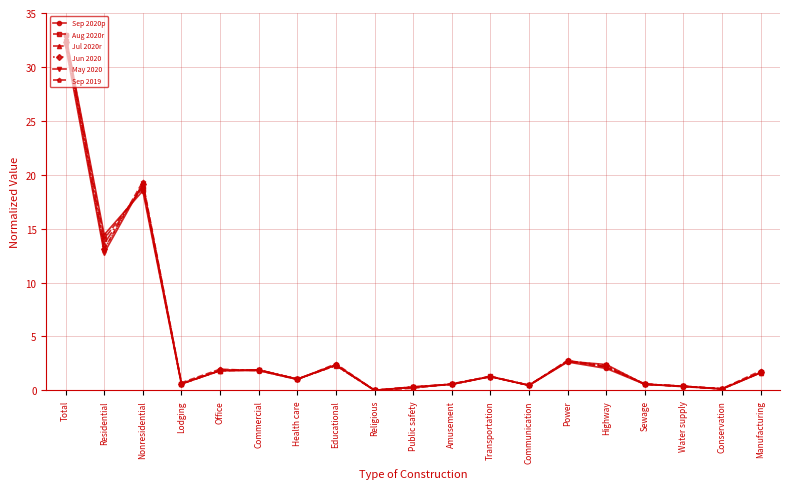

Where is the first local minimum for Aug 2020r?

Residential